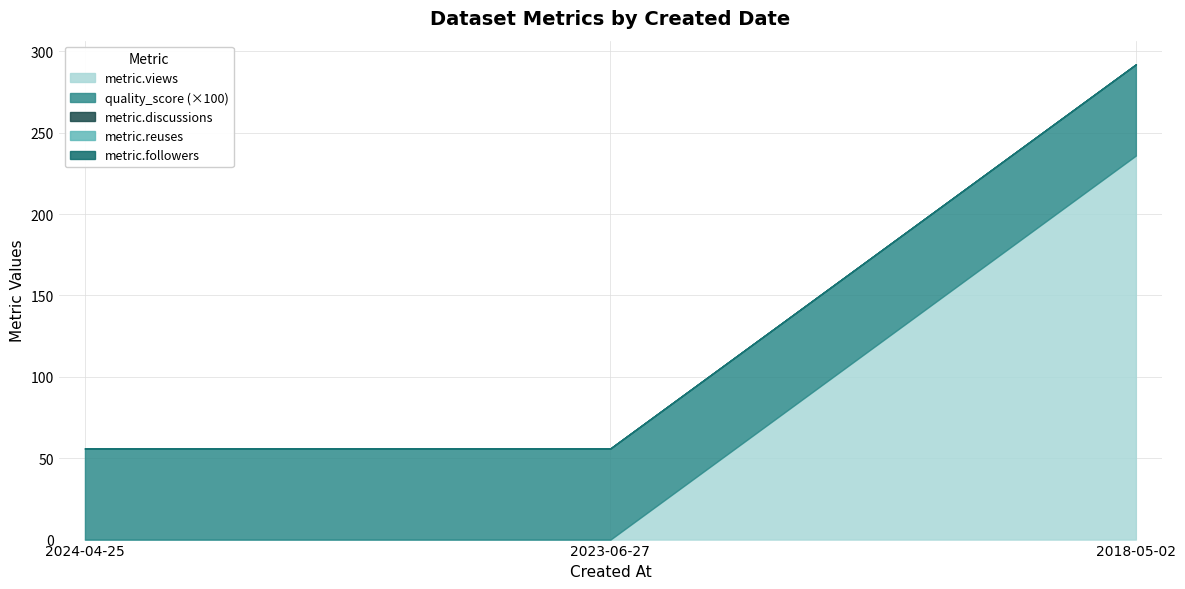

What is the average value of the quality_score series?

0.6